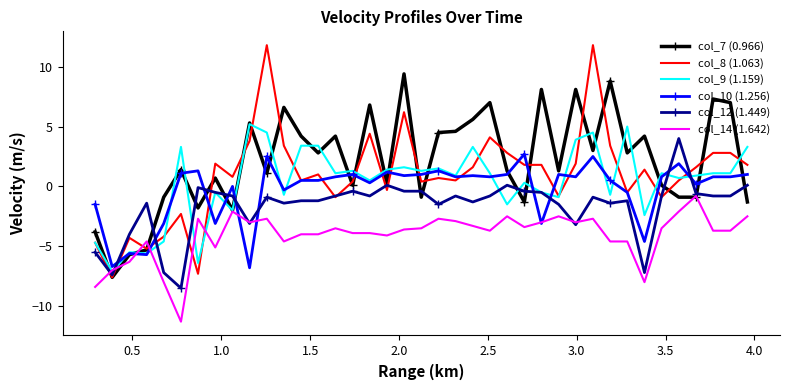

True or false: col_12 (1.449) has more than 2 interior local peaks.

True